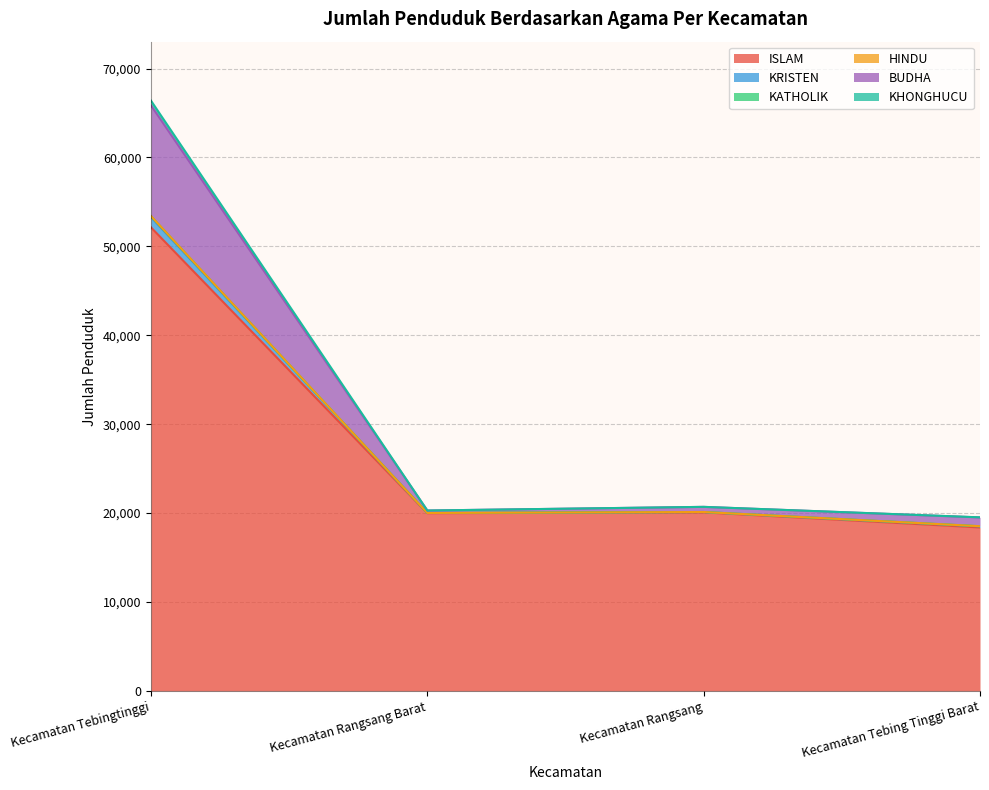

At which category is the sum across all series the highest?

Kecamatan Tebingtinggi